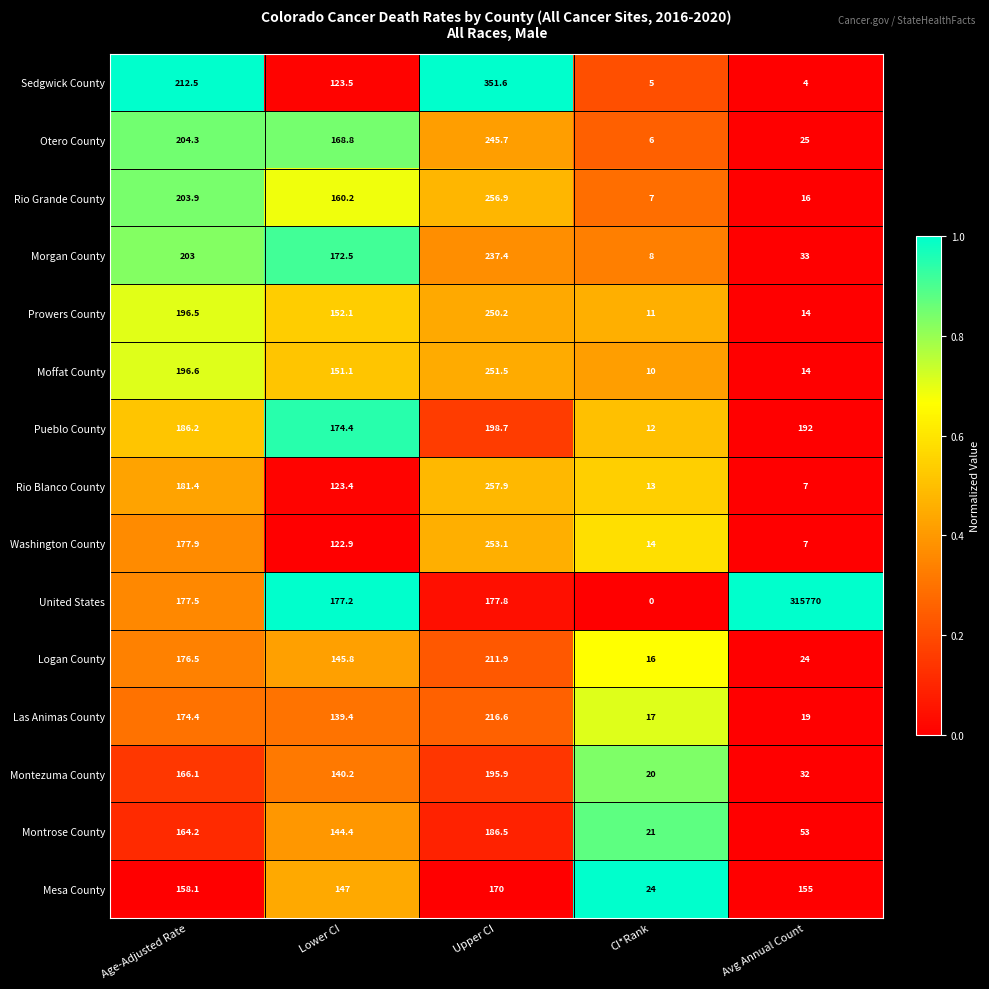

How many data points does each series have?

5